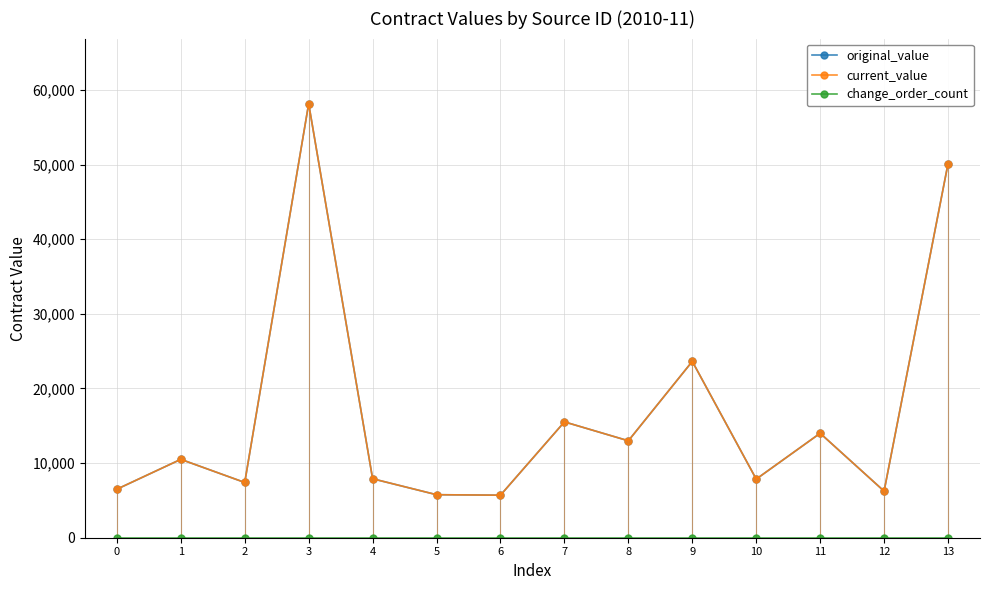

At which category does current_value reach its first local valley?

2